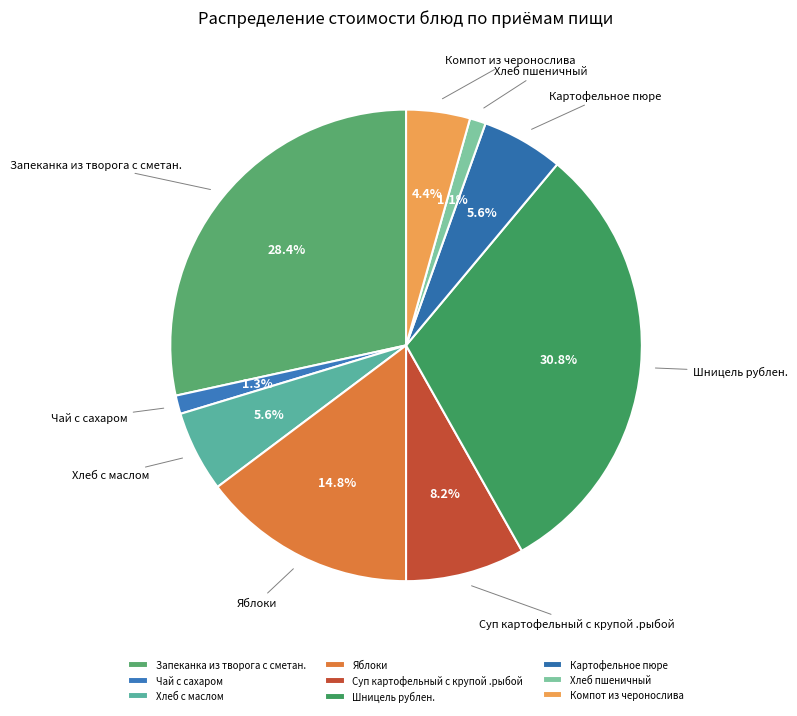

Do Яблоки and Запеканка из творога с сметан. together represent more than half of the pie?

No